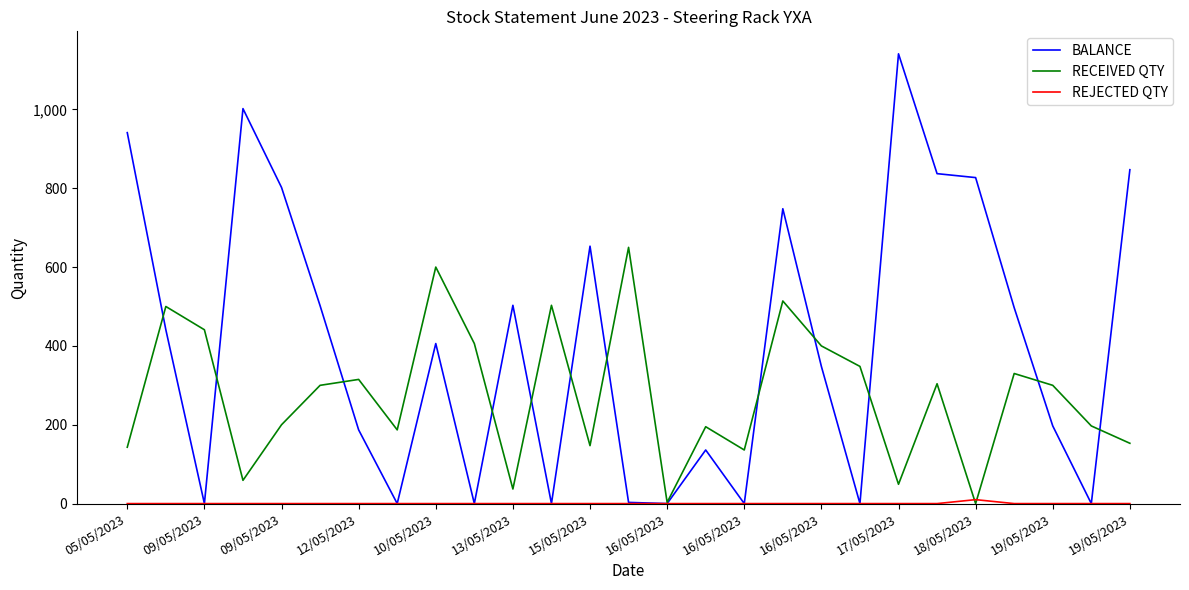

What is the maximum value for RECEIVED QTY?

650